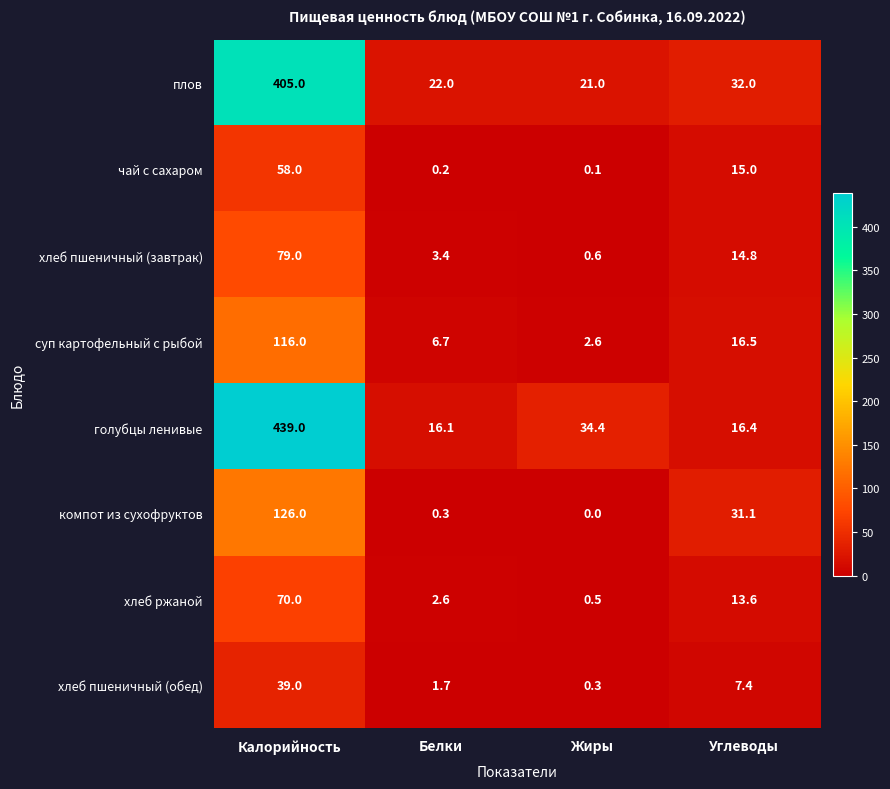

Count the number of data series in this chart.

8